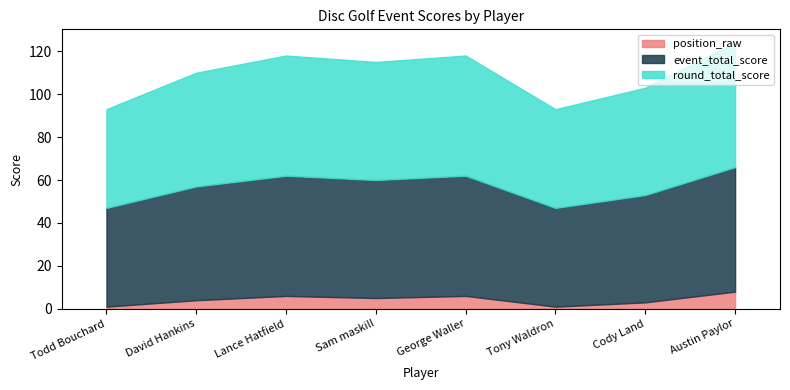

Rank the categories by event_total_score value from lowest to highest.

Todd Bouchard, Tony Waldron, Cody Land, David Hankins, Sam maskill, Lance Hatfield, George Waller, Austin Paylor